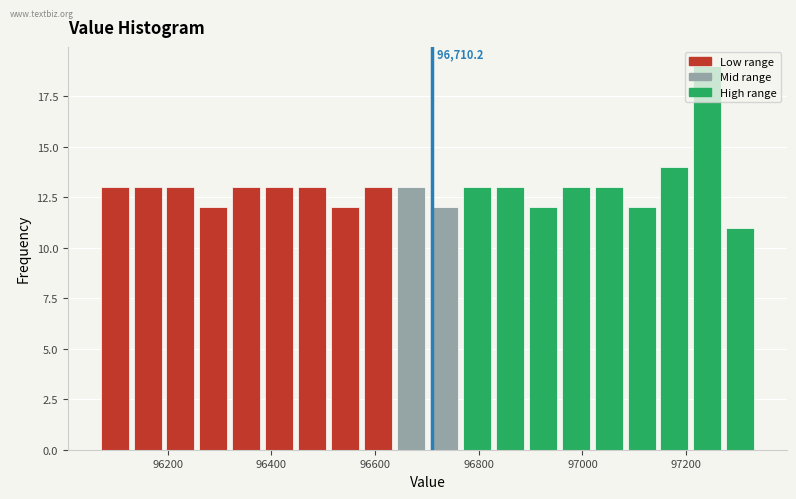

Around what value on the x-axis is the tallest bar? Give the approximate position of its centre, as read against the axis.

97240